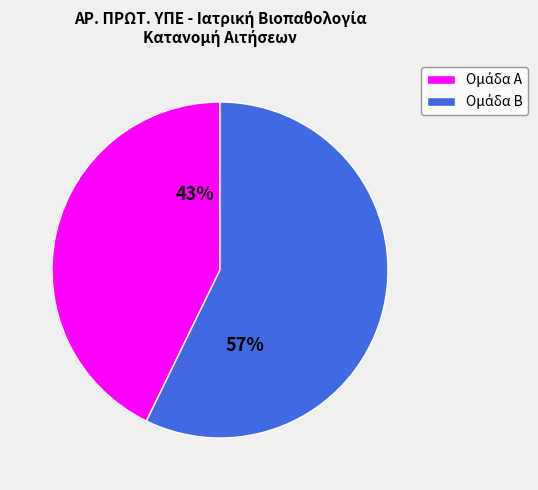

To the nearest percent, what is the difference between the largest and smallest slice percentages?

14%